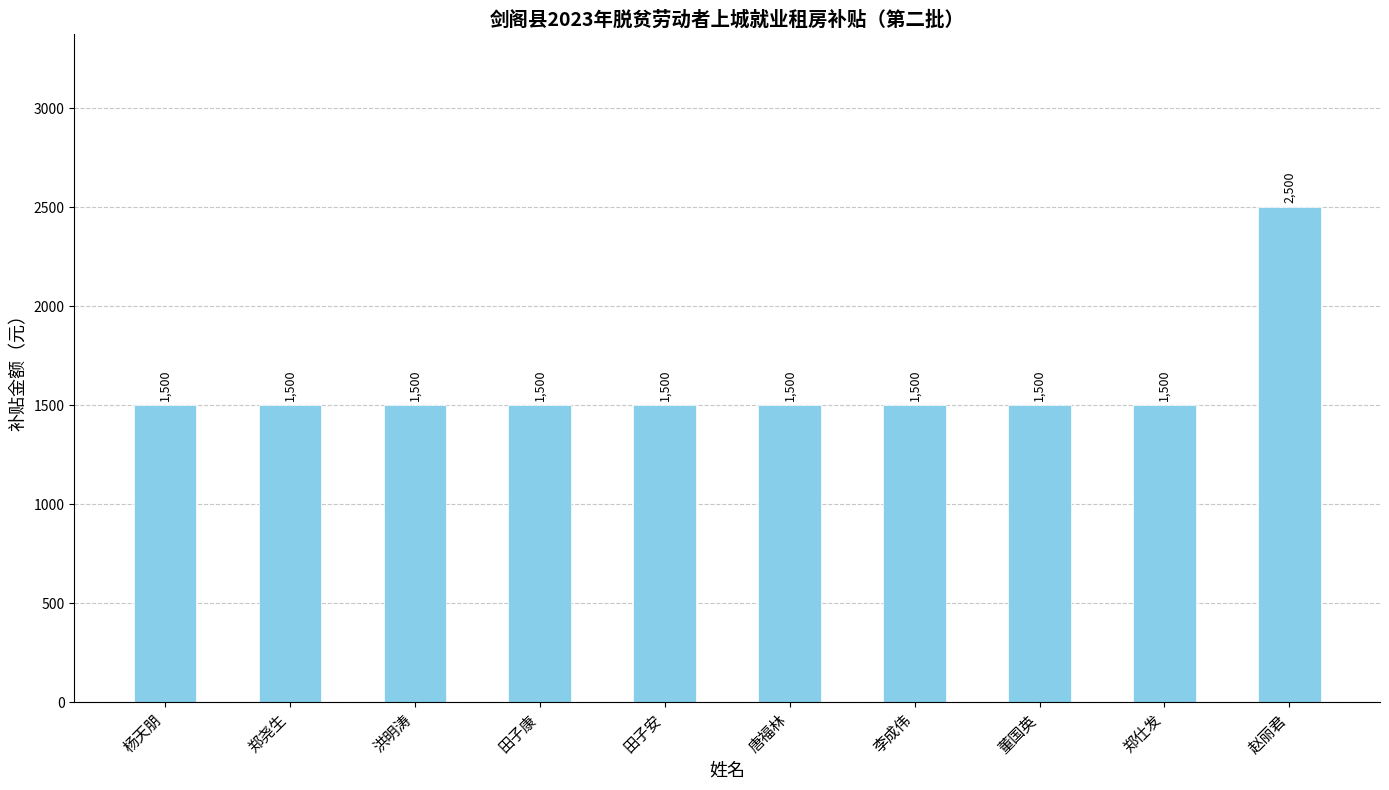

What is the approximate value at 李成伟?

1500